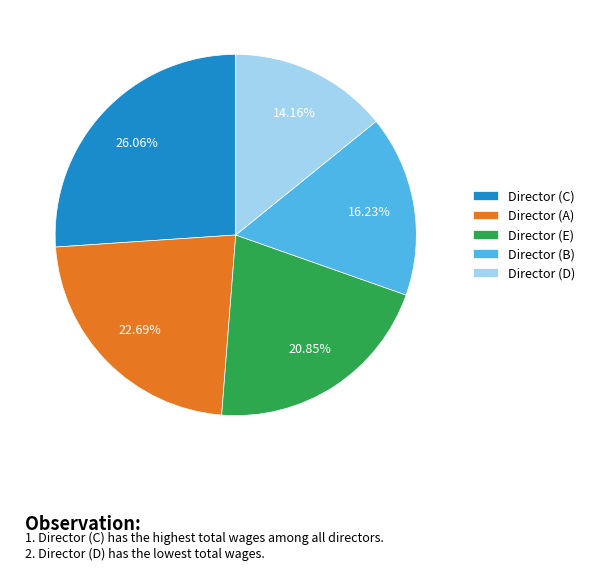

What portion of the pie excludes Director (B)?

83.8%